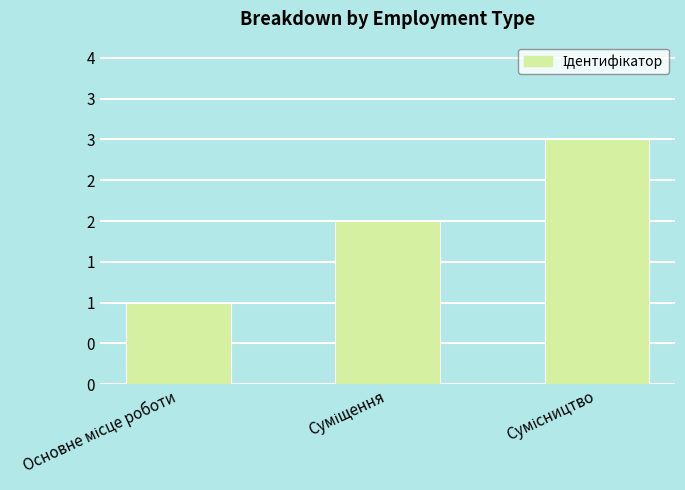

Does the chart contain any negative values?

No